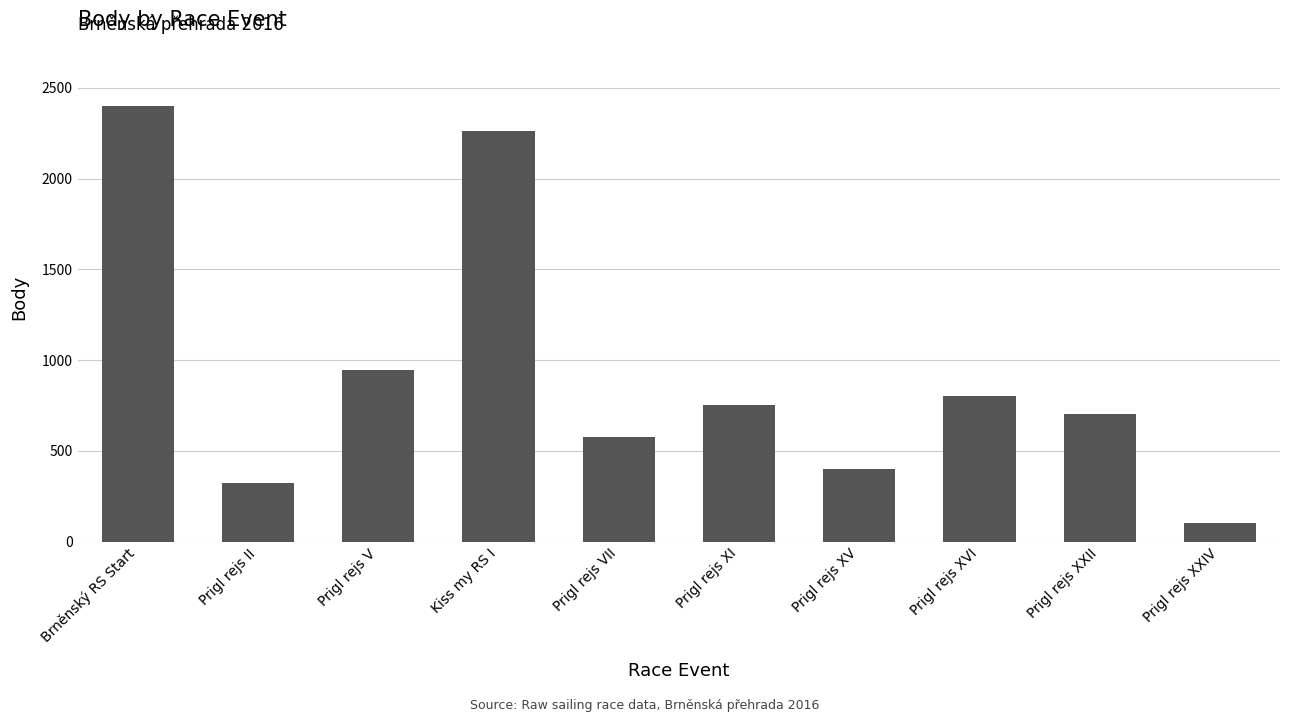

Does the chart contain any negative values?

No